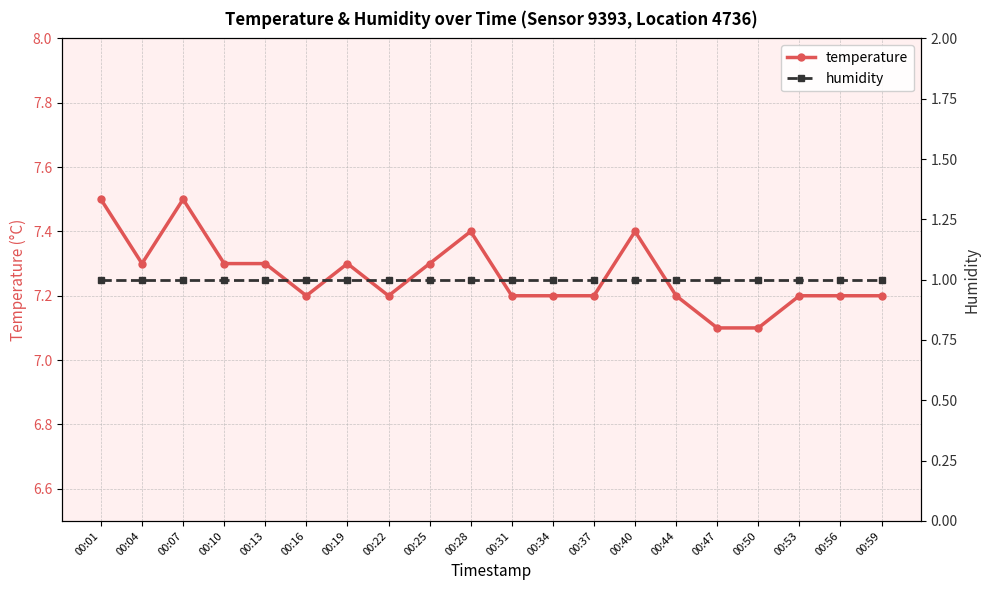

Between 00:34 and 00:47, which series saw the biggest shift?

temperature